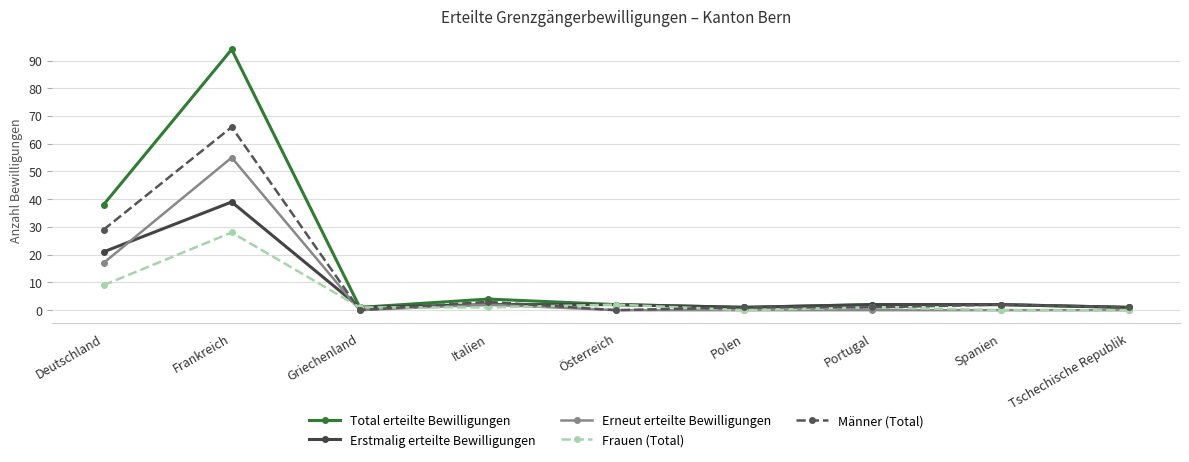

Reading right to left, transcribe all the data shown in this chart.

Total erteilte Bewilligungen: 1	2	2	1	2	4	1	94	38
Erstmalig erteilte Bewilligungen: 1	2	2	1	2	2	1	39	21
Erneut erteilte Bewilligungen: 0	0	0	0	0	2	0	55	17
Frauen (Total): 0	0	1	0	2	1	1	28	9
Männer (Total): 1	2	1	1	0	3	0	66	29